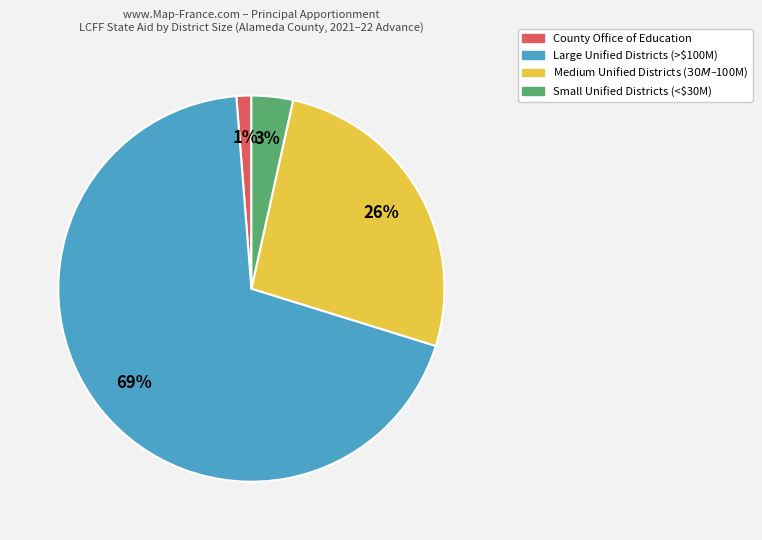

To the nearest percent, what is the average slice percentage?

25%